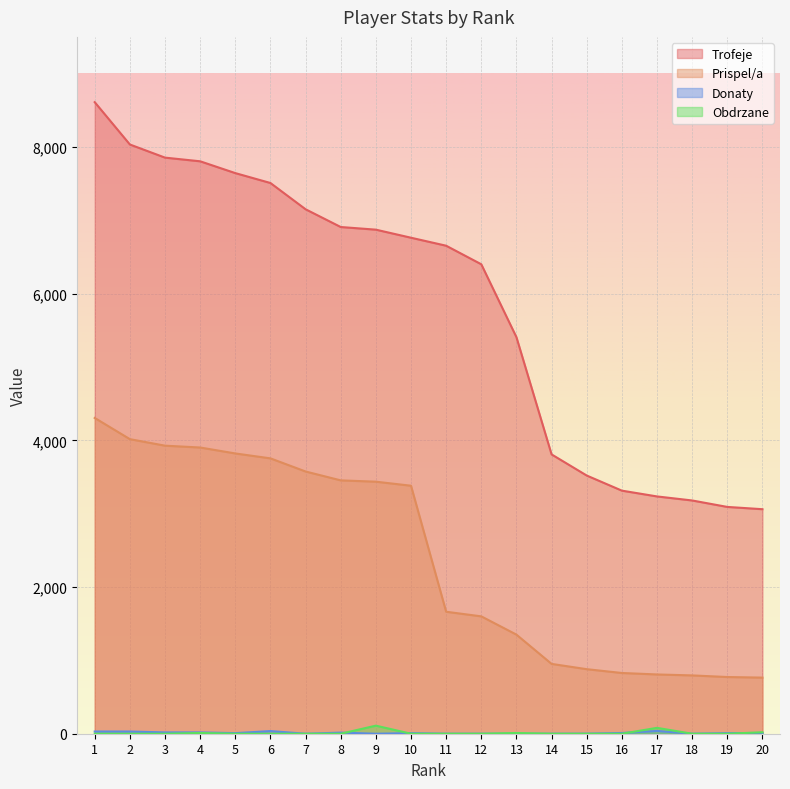

Reading left to right, what are all the values shown in this chart?

Trofeje: 8610	8033	7854	7804	7643	7508	7150	6908	6872	6762	6653	6400	5406	3808	3520	3314	3235	3180	3092	3061
Prispel/a: 4305	4016	3927	3902	3821	3754	3575	3454	3436	3381	1663	1600	1351	952	880	828	808	795	773	765
Donaty: 30	30	18	18	8	36	0	15	0	8	0	0	0	0	1	10	38	0	8	10
Obdrzane: 0	0	0	10	0	0	0	0	110	0	0	0	10	0	0	0	80	0	0	20